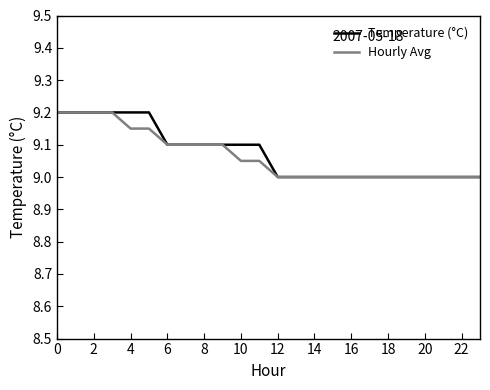

What is the minimum value shown in the chart?

9.0